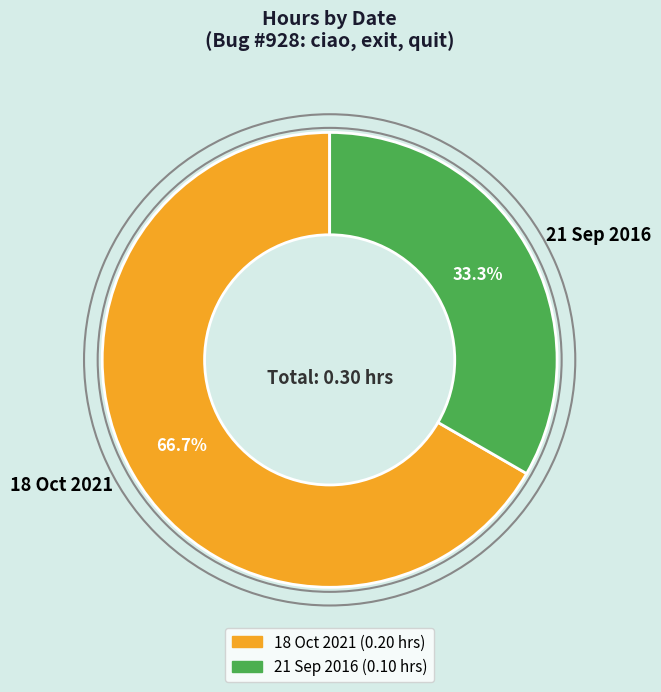

To the nearest percent, what portion does 21 Sep 2016 represent?

33%